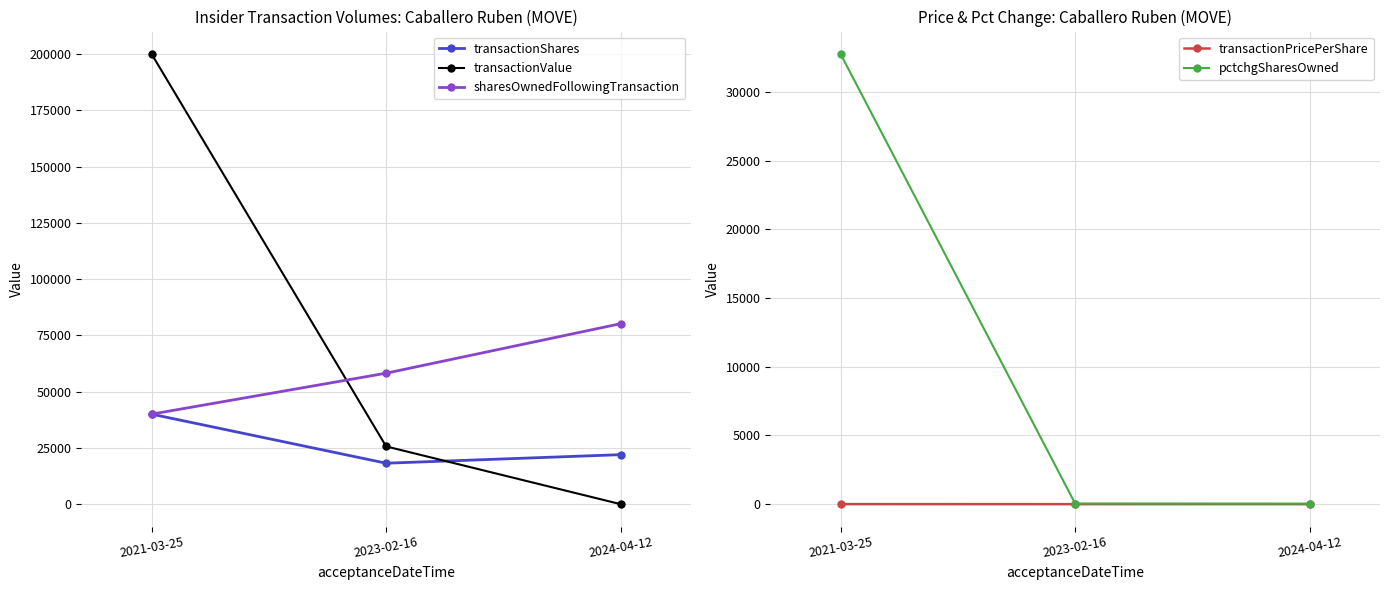

What is the spread (max minus min) of values at 2024-04-12?

80200.0